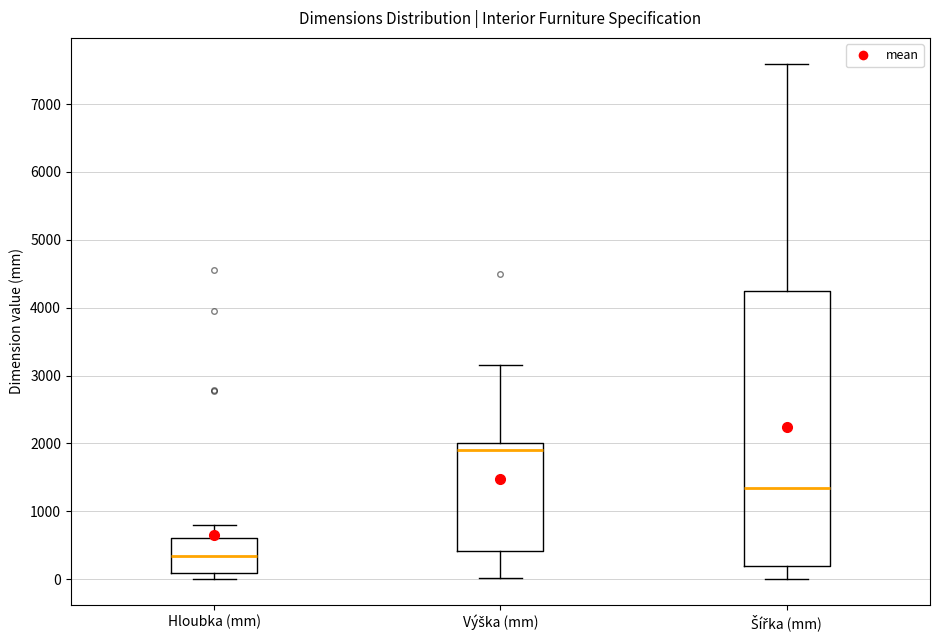

Which box is the tallest, from its lower edge to its upper edge?

Šířka (mm)